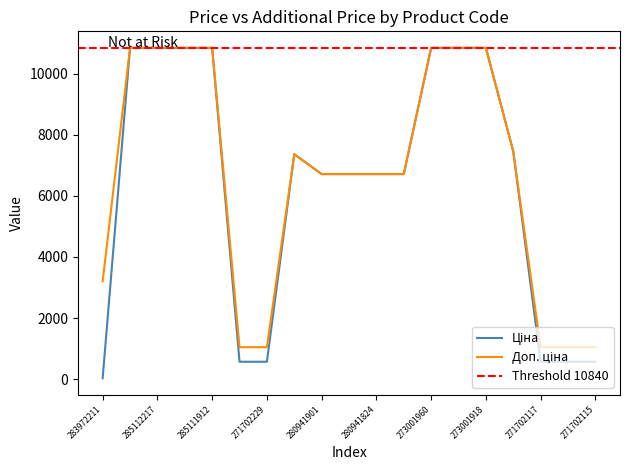

How many lines are shown in the chart?

2